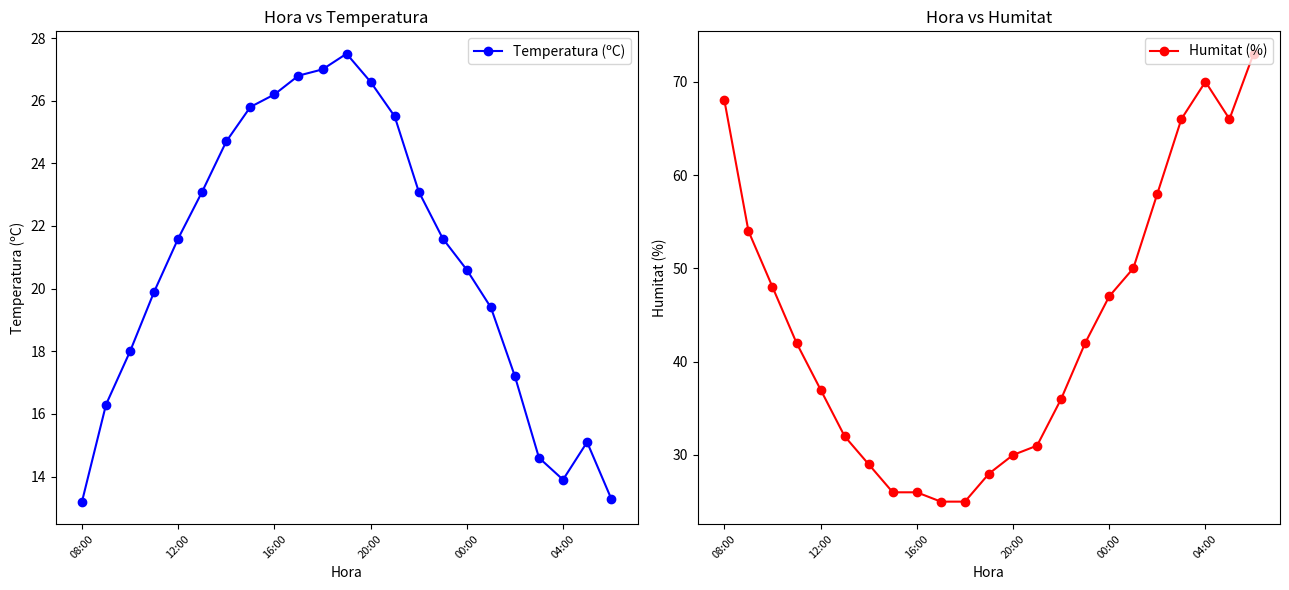

What is the average value of the Humitat (%) series?

44